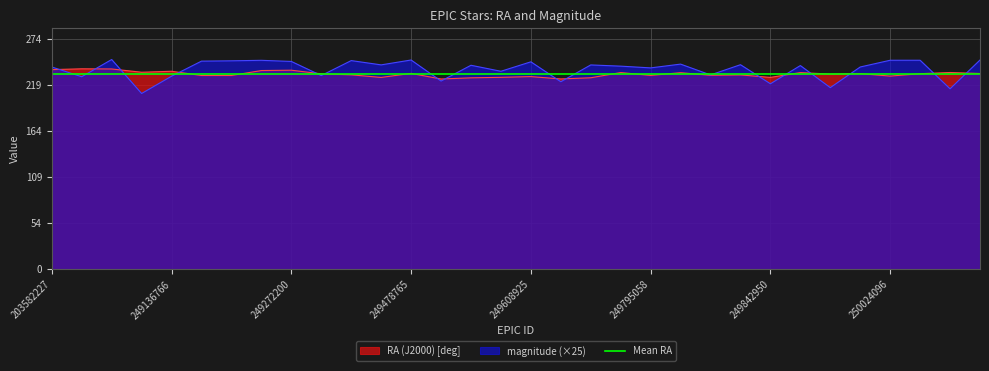

At how many categories does at least one series exceed 231?

29